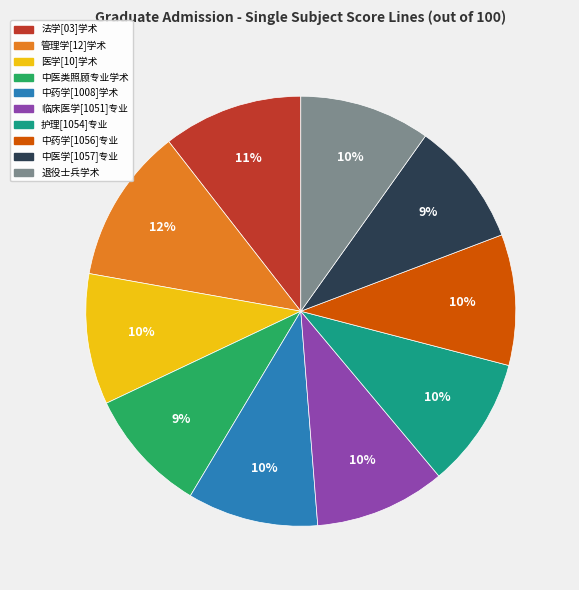

To the nearest percent, what percentage of the pie is 退役士兵学术?

10%